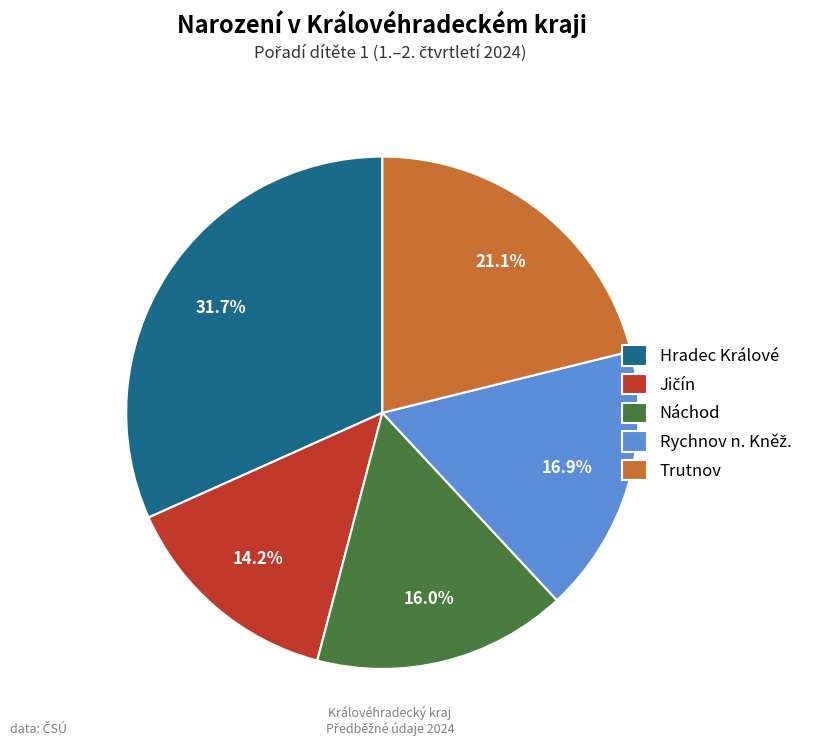

Which slice is the largest?

Hradec Králové